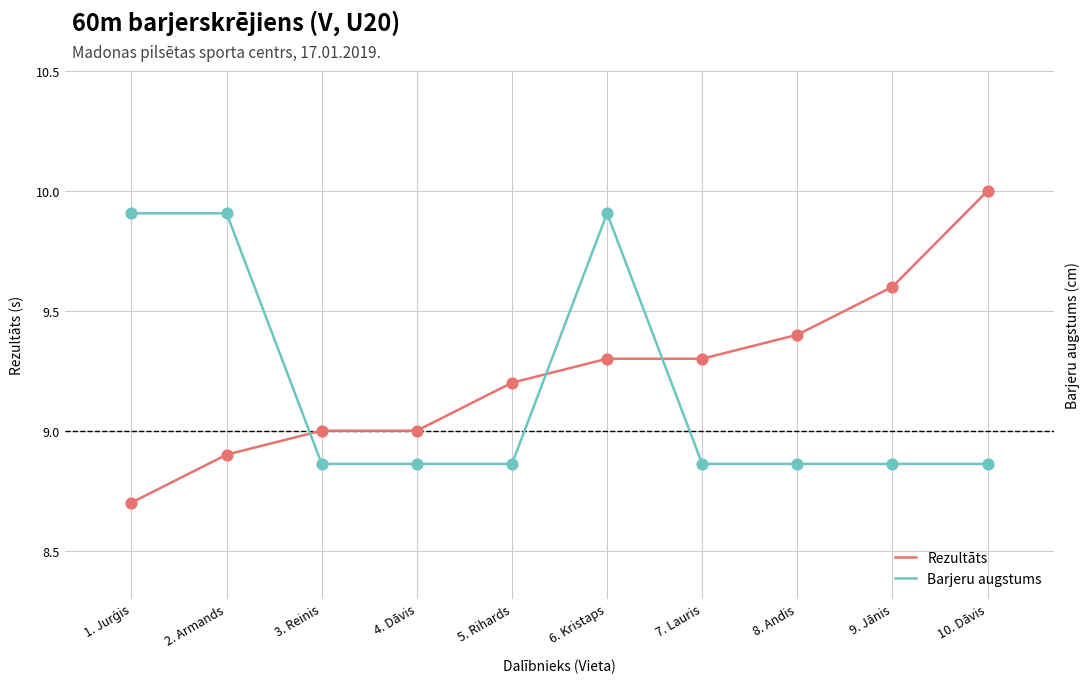

Which series reaches the minimum Y coordinate?

Rezultāts